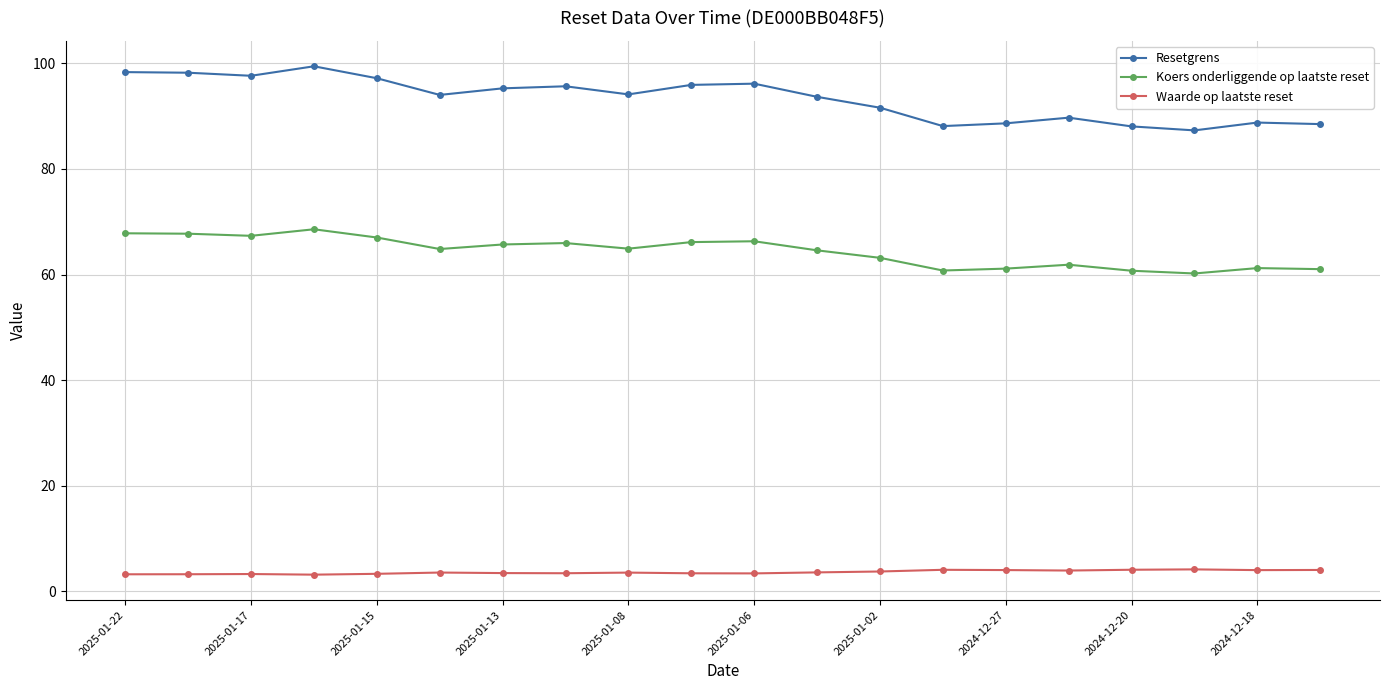

At how many categories does at least one series exceed 15?

20